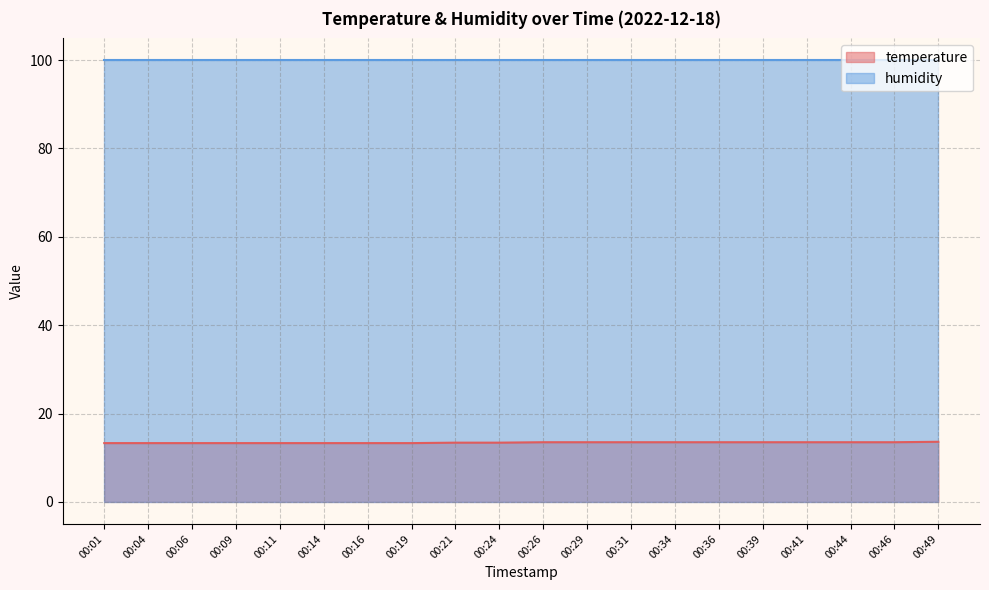

Rank the categories by value from lowest to highest.

00:01, 00:04, 00:06, 00:09, 00:11, 00:14, 00:16, 00:19, 00:21, 00:24, 00:26, 00:29, 00:31, 00:34, 00:36, 00:39, 00:41, 00:44, 00:46, 00:49